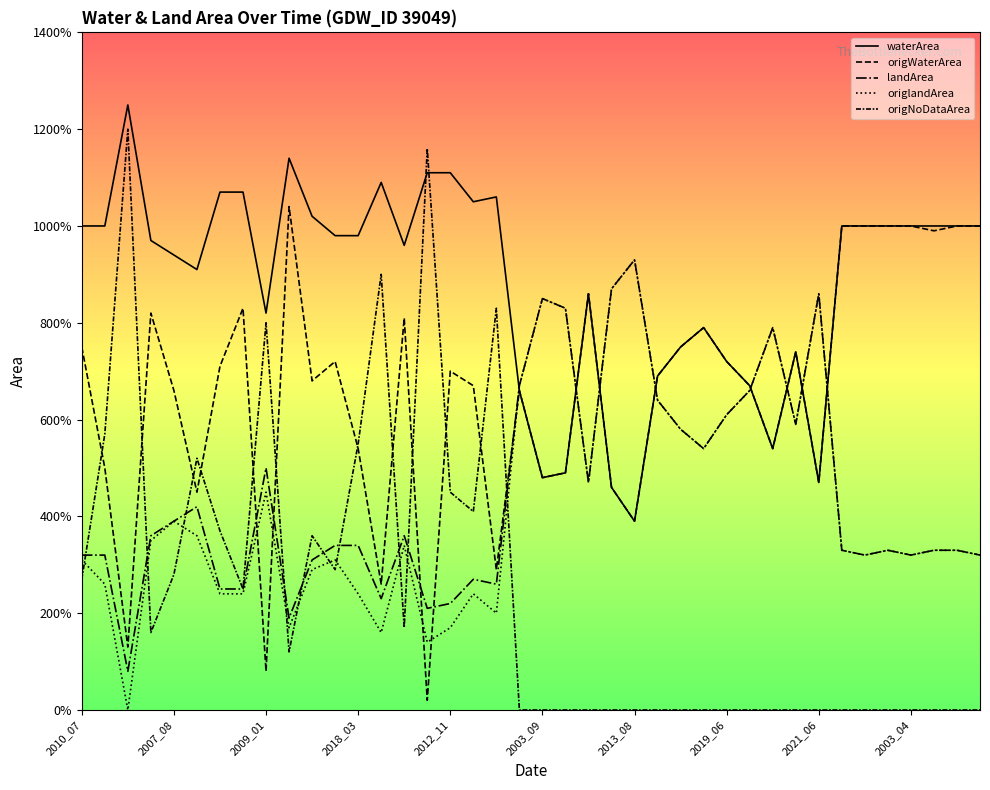

Does the chart display data point markers on the line(s)?

No